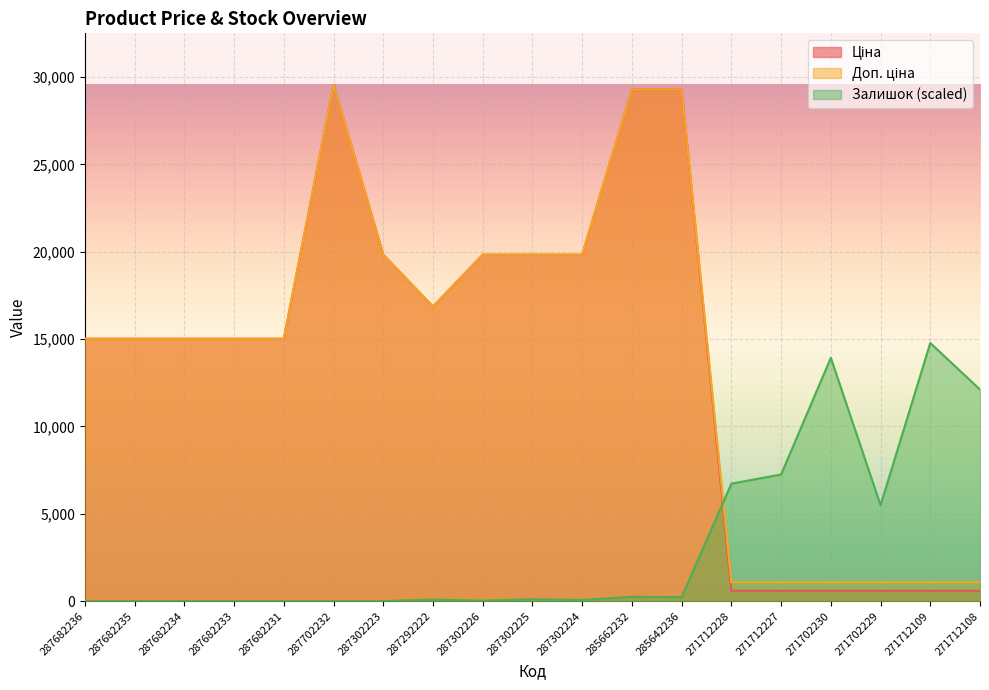

What are all the series names shown in the legend?

Ціна, Доп. ціна, Залишок